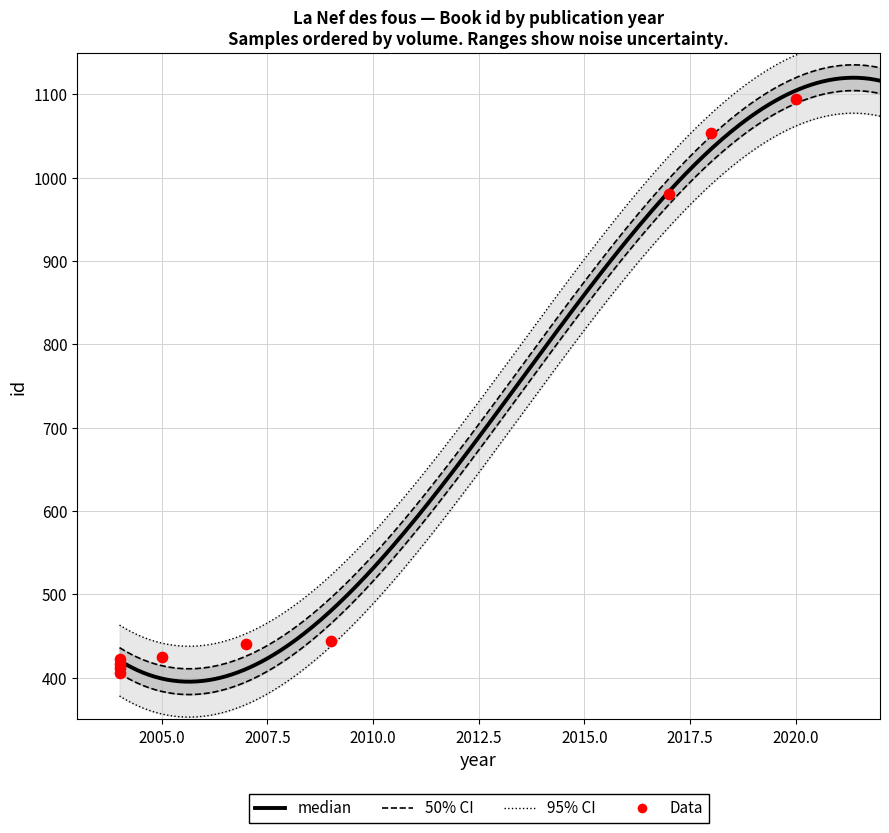

Approximately how many times larger is the value at 2018 compared to 2005?

2.5